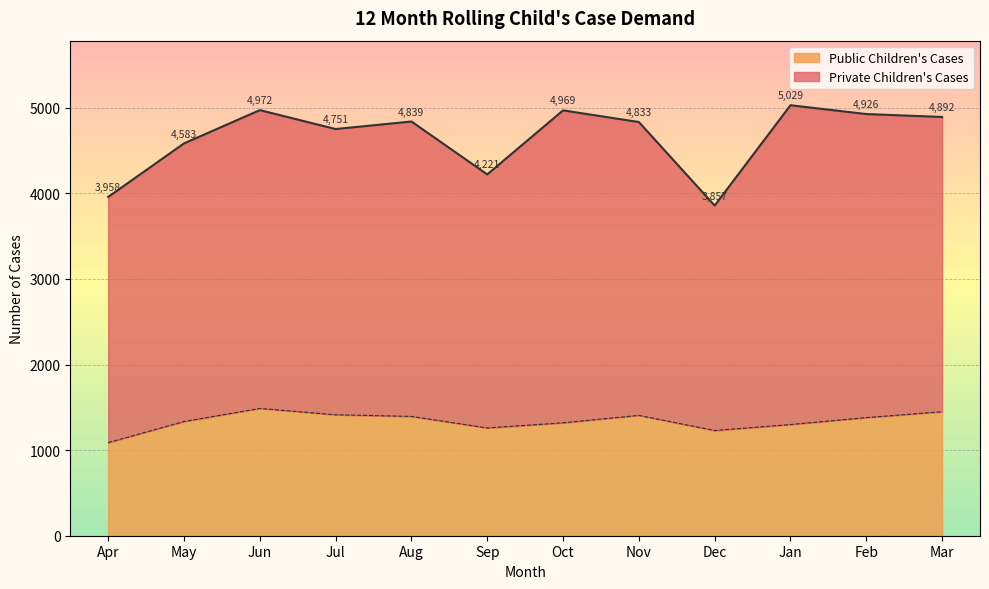

What is the label of the 3rd point from the left?

Jun